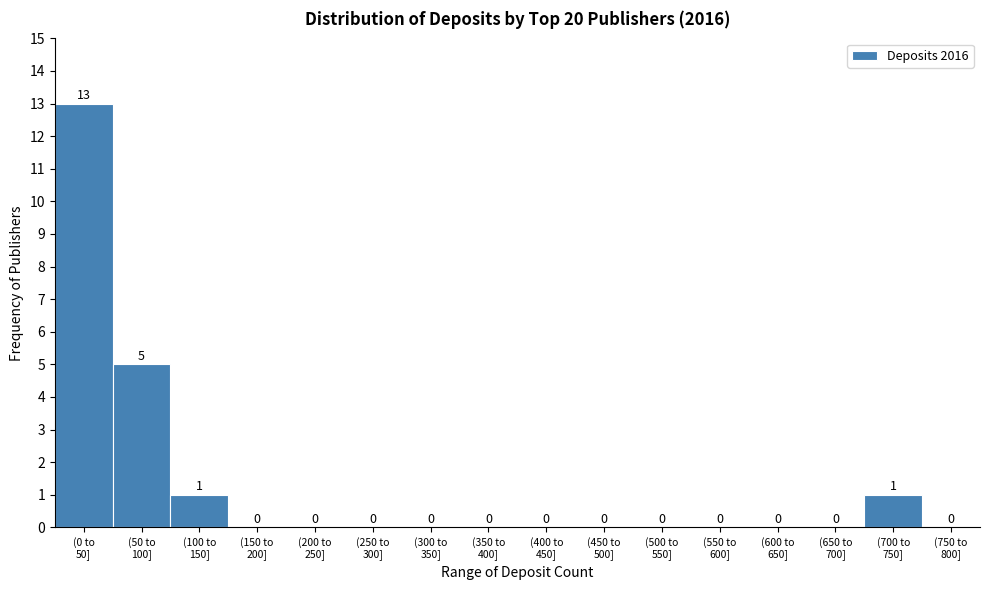

What is the greatest value displayed?

13